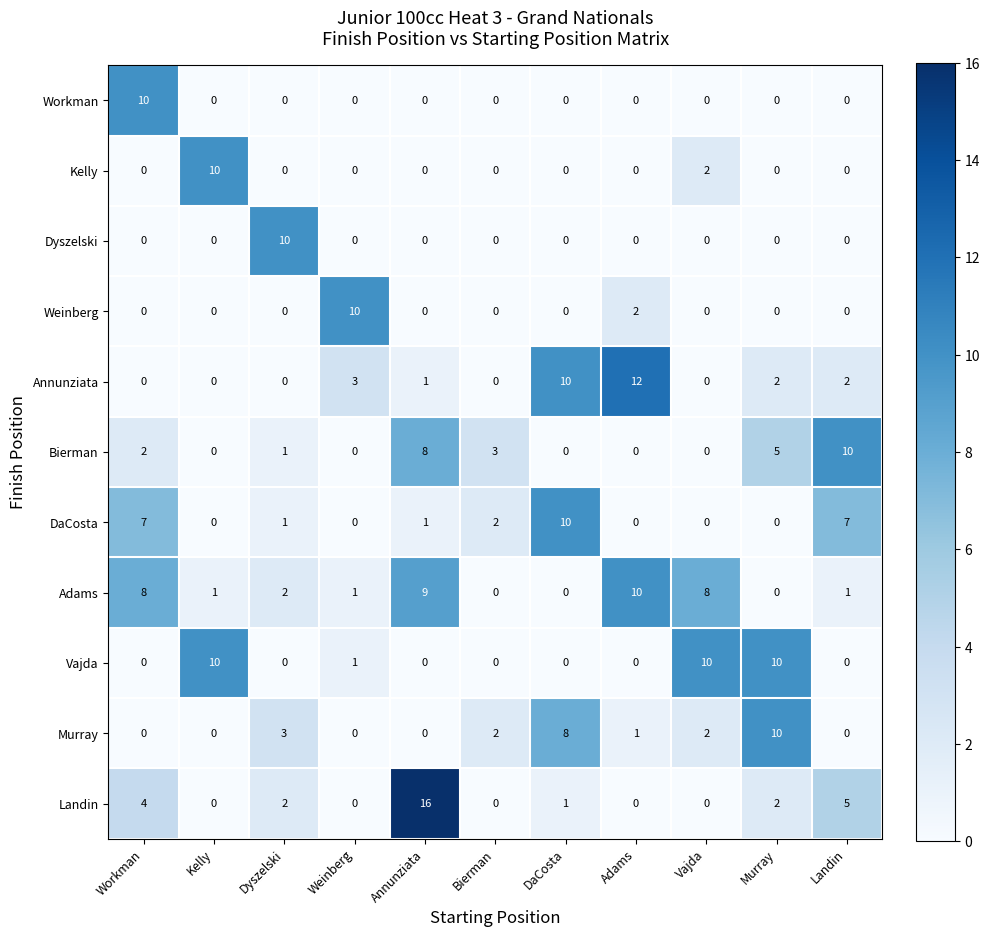

How many data points does each series have?

11